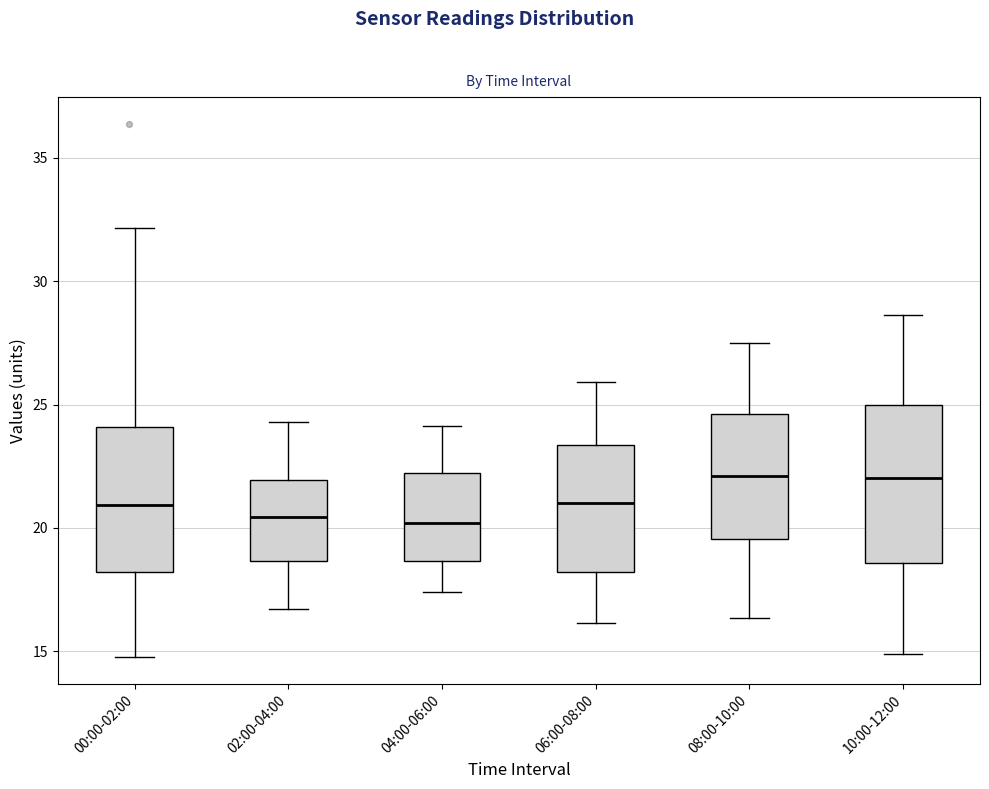

Which box is the tallest, from its lower edge to its upper edge?

10:00-12:00